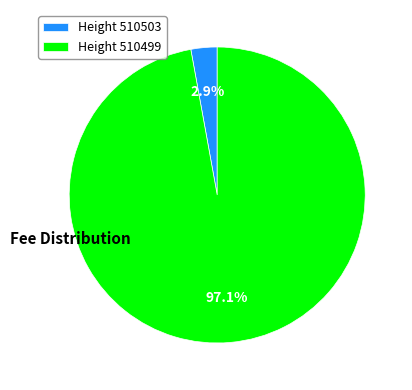

How many segments does this pie chart have?

2